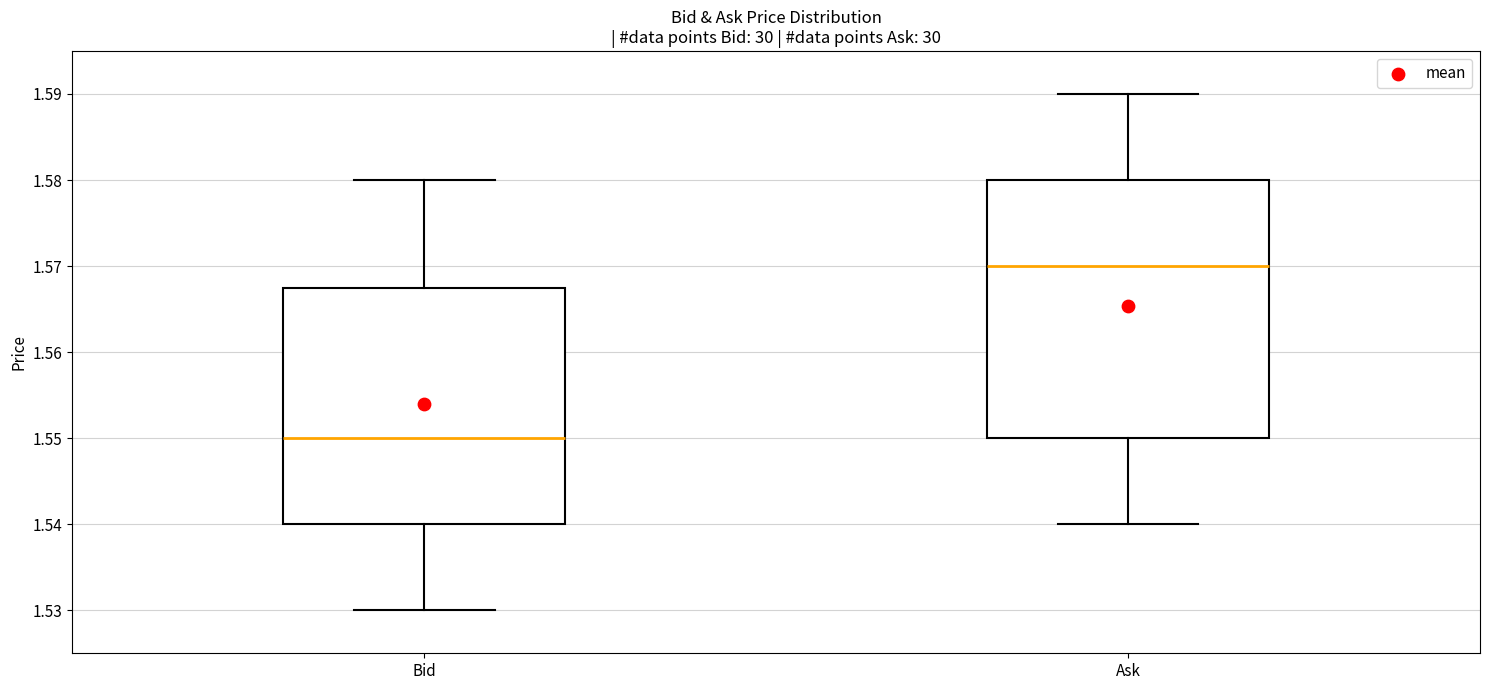

Which box's median line is the lowest?

Bid